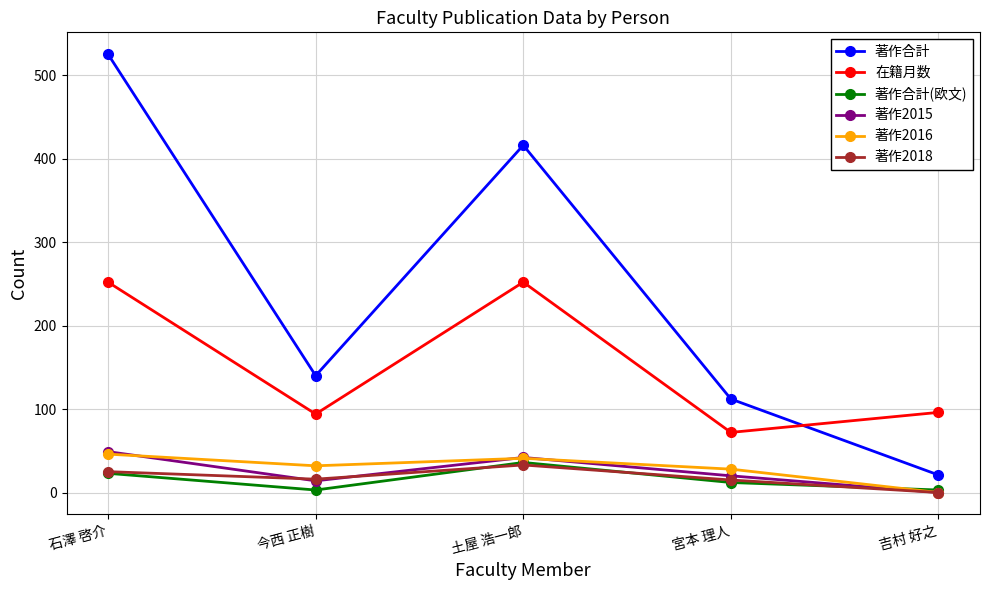

True or false: 在籍月数 and 著作2016 intersect in this chart.

False